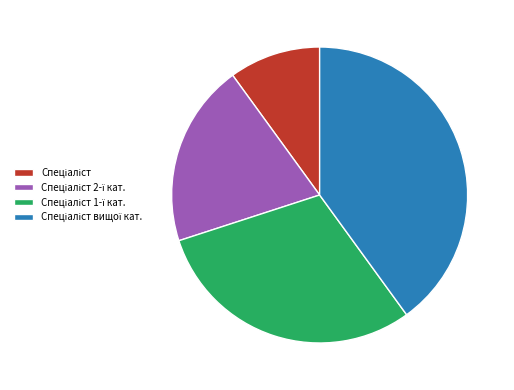

Is there a majority slice in this chart?

No